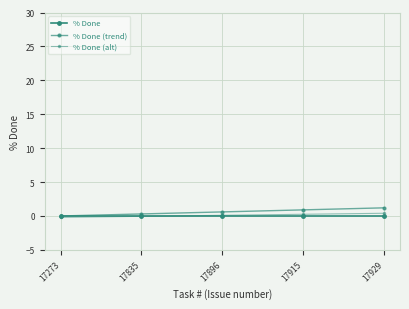

True or false: % Done and % Done (trend) intersect in this chart.

False